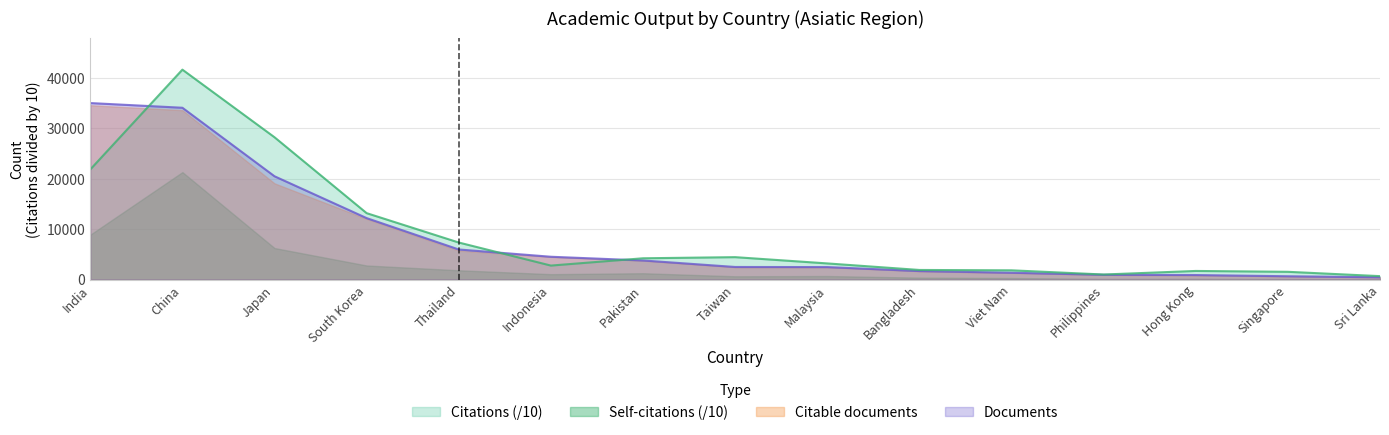

Is the value of Citations at Singapore greater than the value of Documents at Malaysia?

No